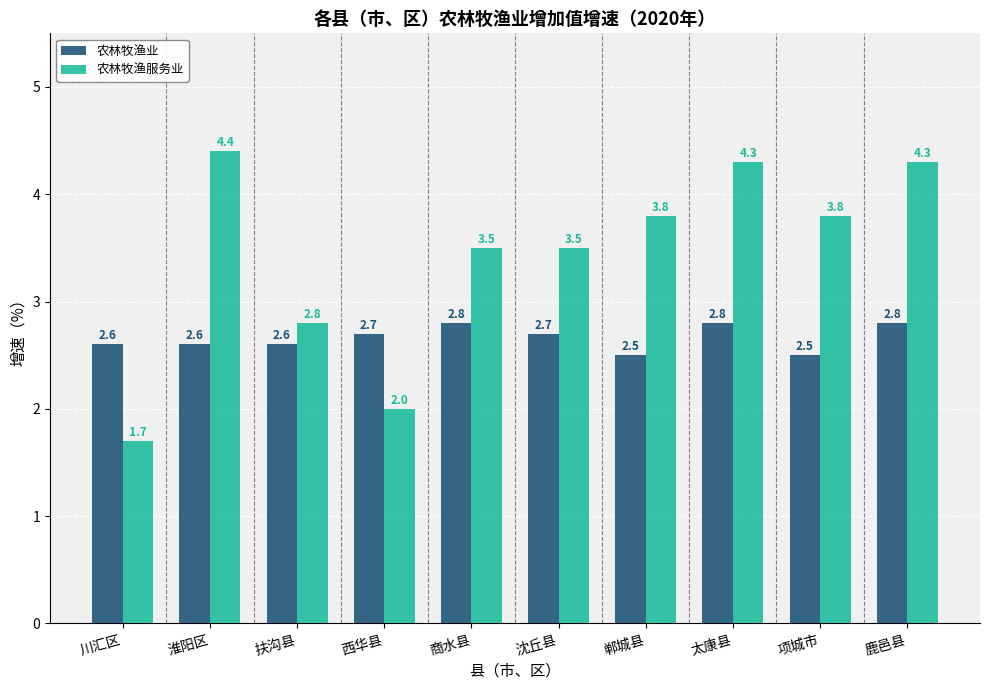

Reading left to right, extract all data points from this chart.

农林牧渔业: 川汇区=2.6	淮阳区=2.6	扶沟县=2.6	西华县=2.7	商水县=2.8	沈丘县=2.7	郸城县=2.5	太康县=2.8	项城市=2.5	鹿邑县=2.8
农林牧渔服务业: 川汇区=1.7	淮阳区=4.4	扶沟县=2.8	西华县=2.0	商水县=3.5	沈丘县=3.5	郸城县=3.8	太康县=4.3	项城市=3.8	鹿邑县=4.3